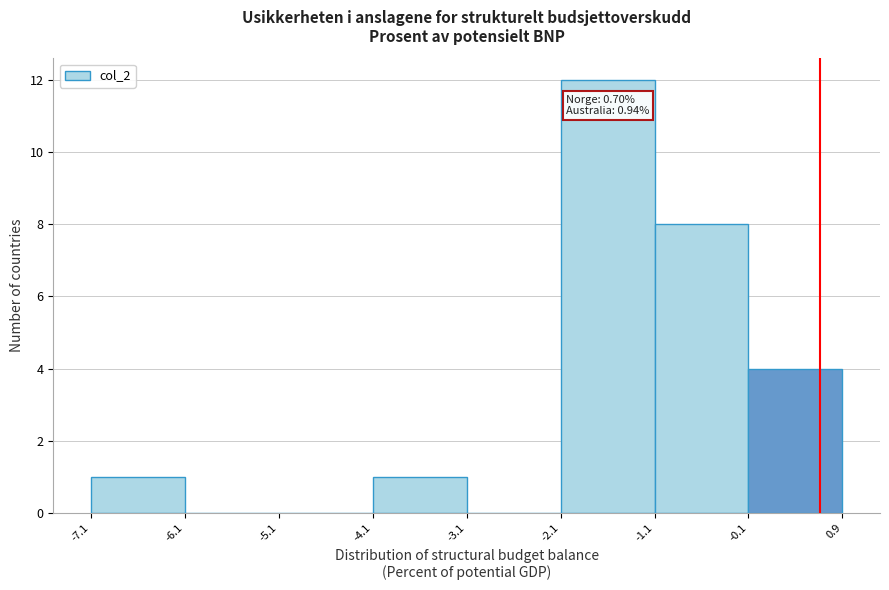

Which range on the x-axis has the tallest bar?

-2.1 to -1.1